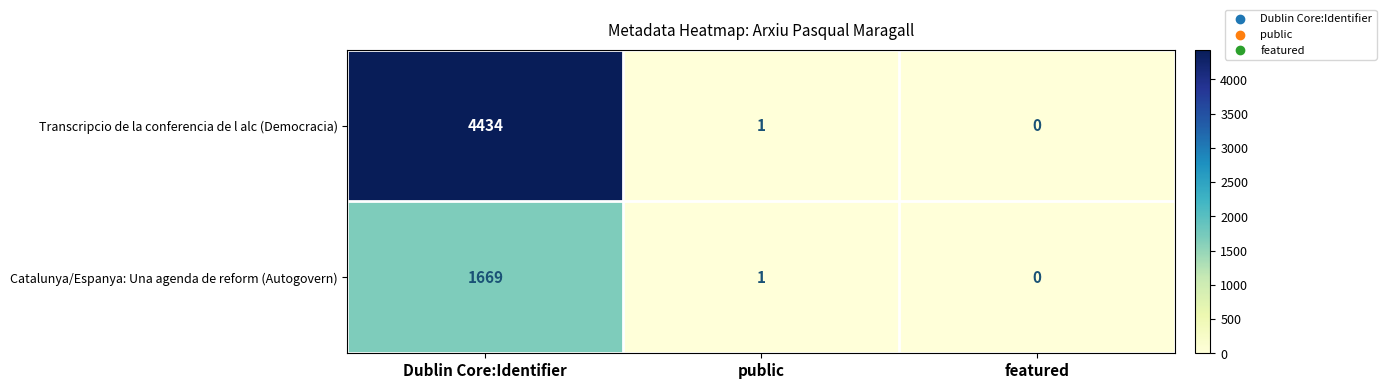

List the labels in order of Catalunya/Espanya: Una agenda de reform (Autogovern) value, smallest first.

featured, public, Dublin Core:Identifier